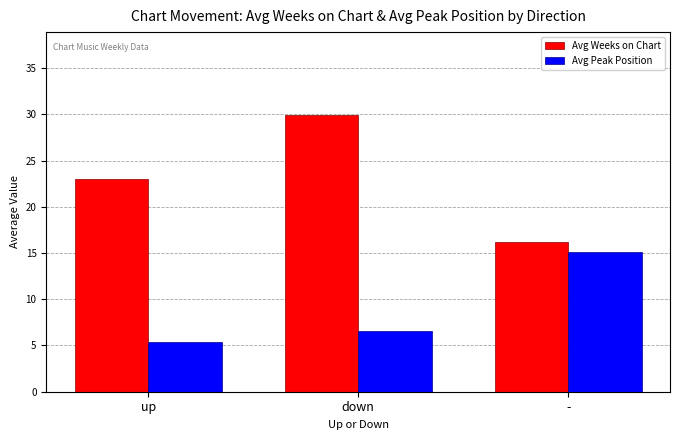

Reading left to right, extract all data points from this chart.

Avg Weeks on Chart: 23.0	29.9	16.2
Avg Peak Position: 5.4	6.5	15.1